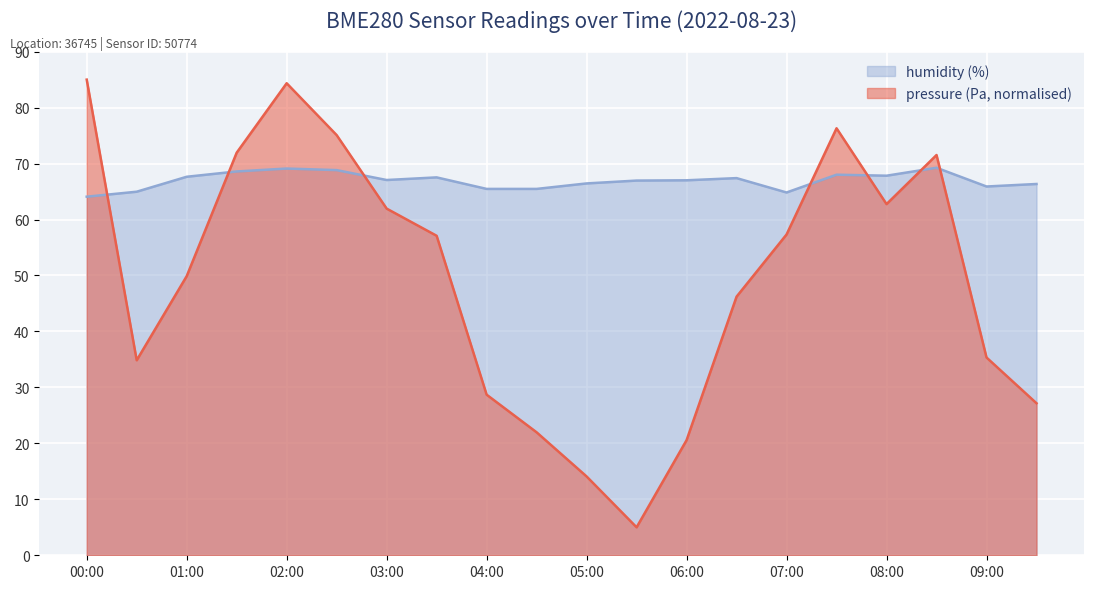

In pressure, how many points are lower than both neighbors (excluding endpoints)?

3